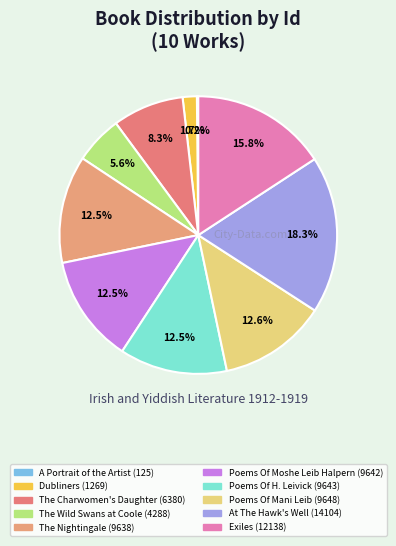

To the nearest percent, what is the difference between the largest and smallest slice percentages?

18%